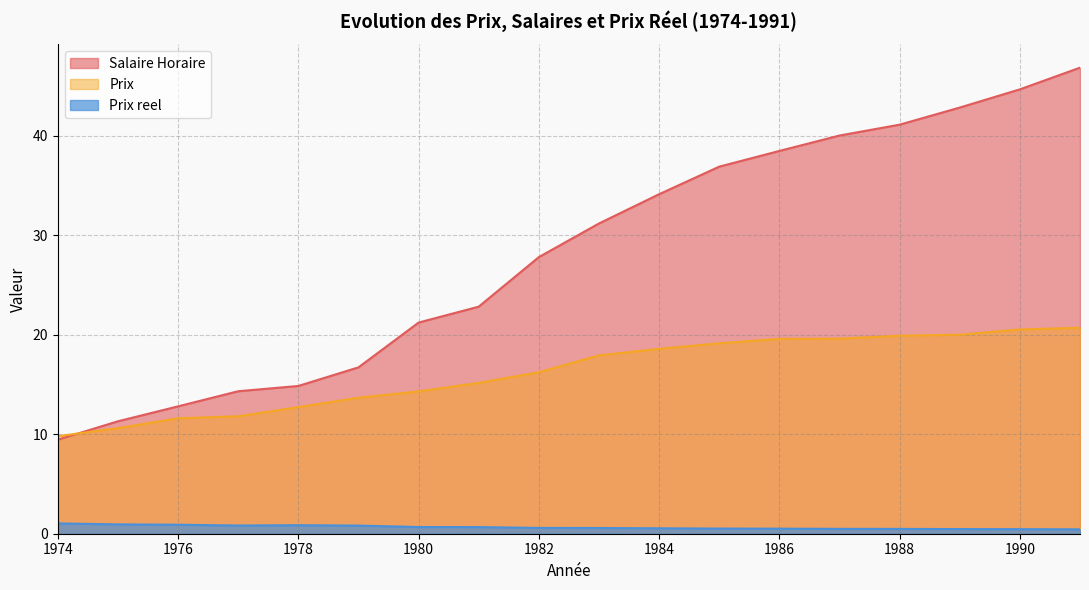

Where is Prix nearest to the value 15?

1981